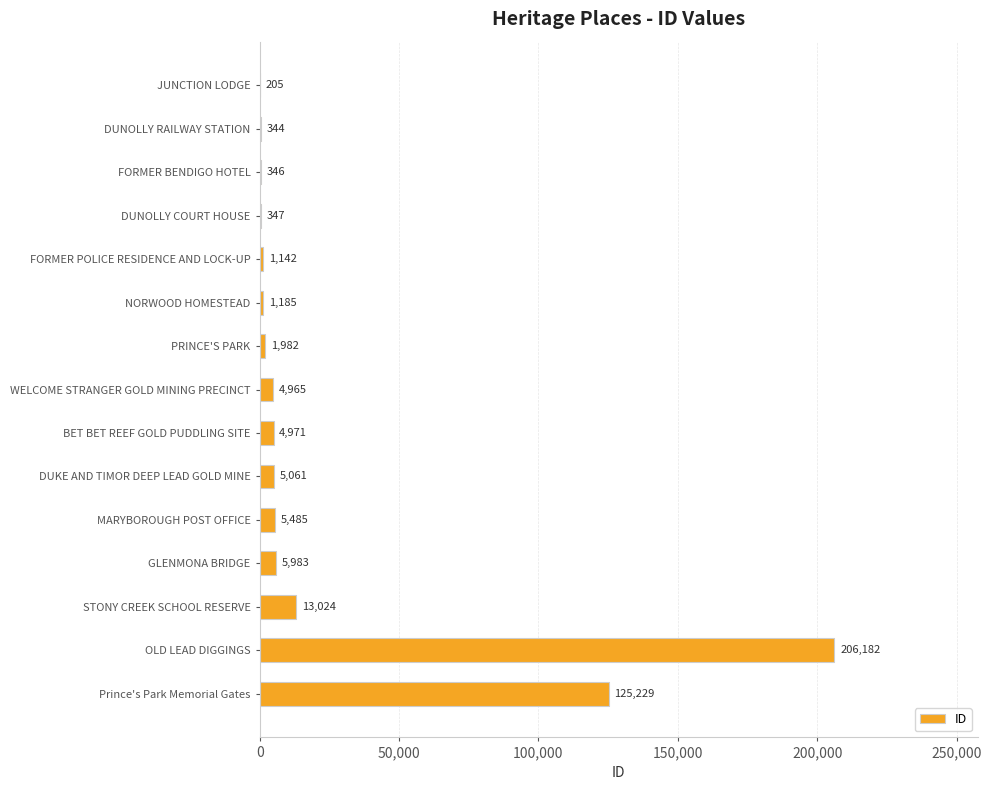

At which category does the chart reach its peak across all series?

OLD LEAD DIGGINGS